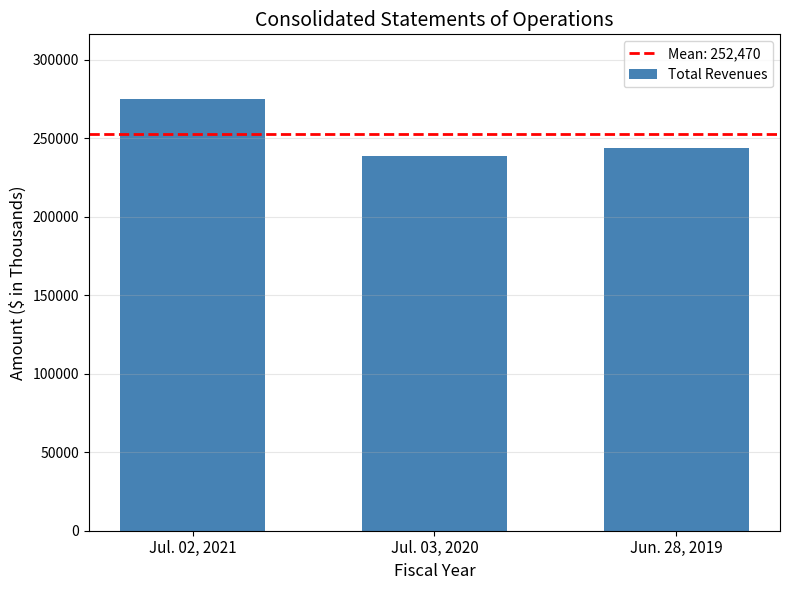

How many values are below 243858?

1